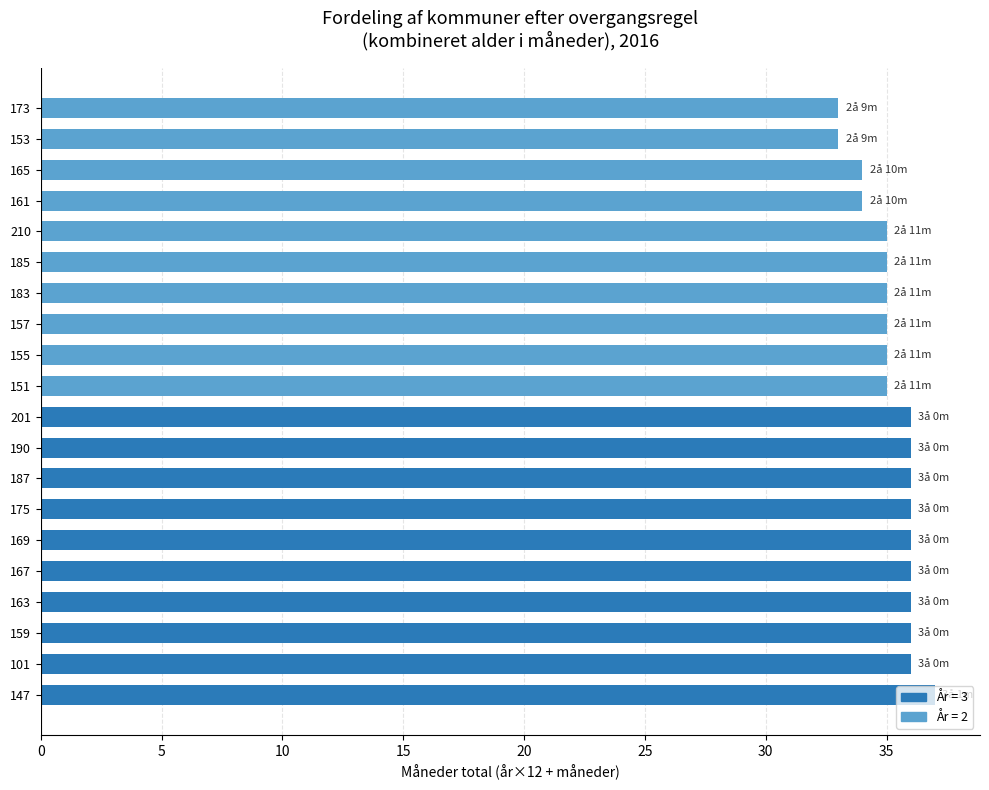

What is the sum of all values?

705